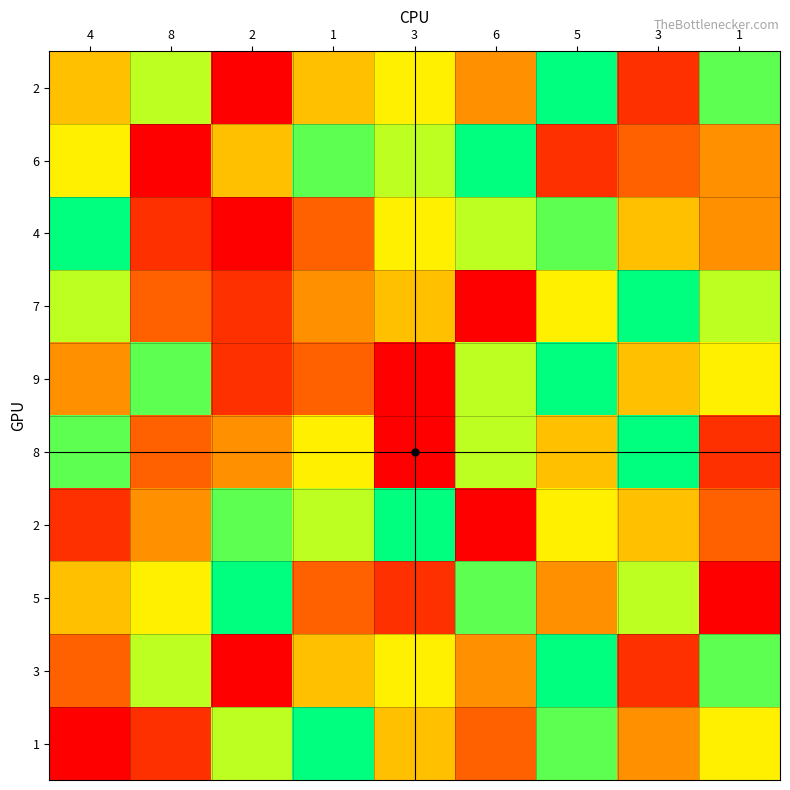

What is the greatest value displayed?

9